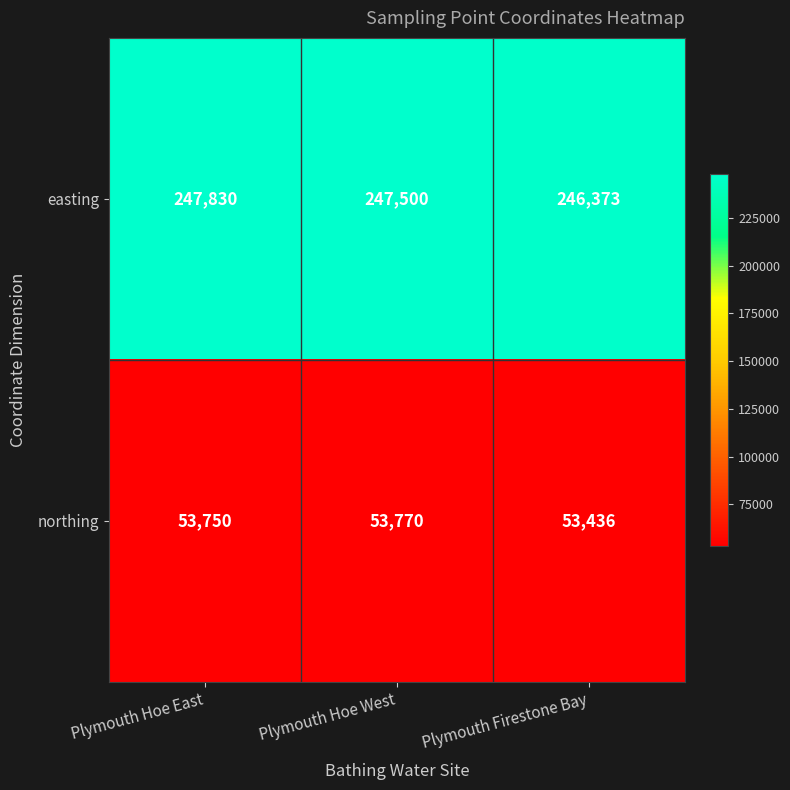

Count the number of categories in the chart.

3